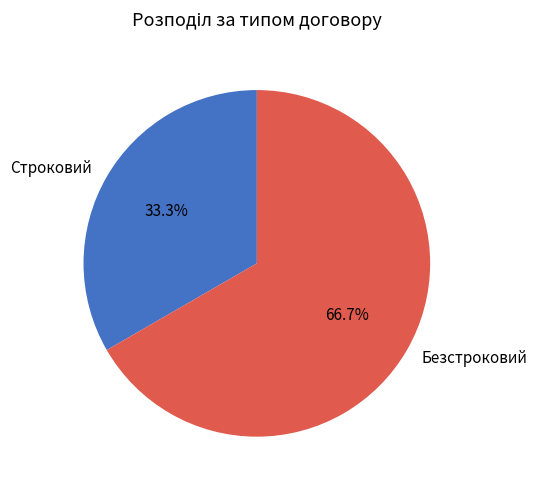

Is Строковий the majority of the pie?

No